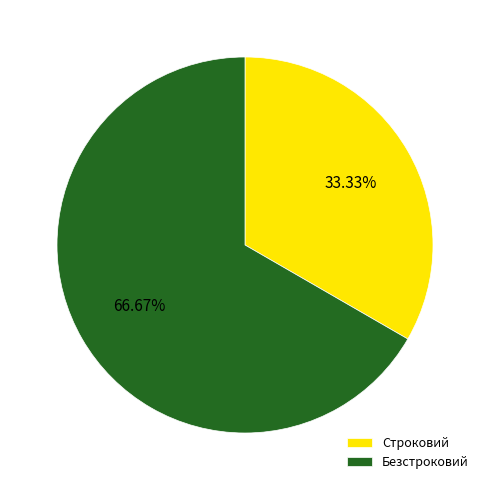

Approximately how many times larger is the value at Безстроковий compared to Строковий?

2.0